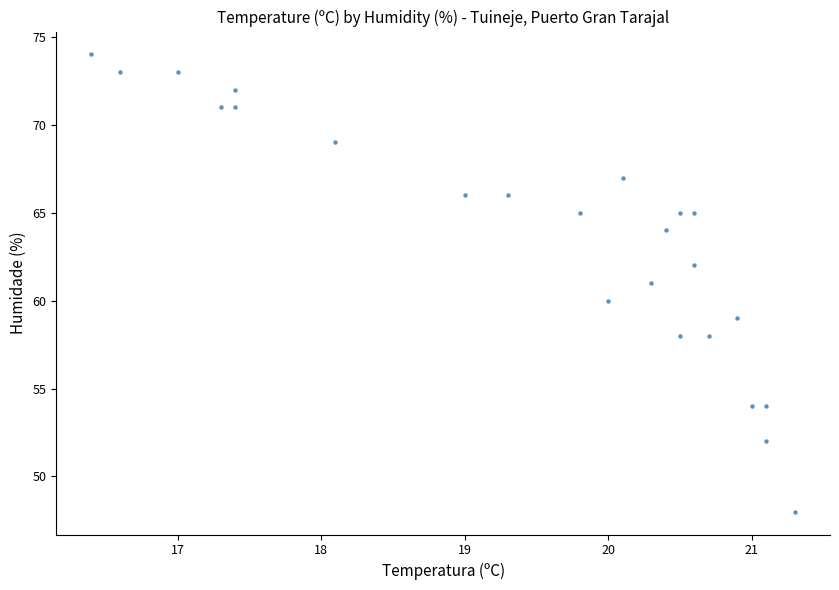

What is the range of Y values (max minus min)?

26